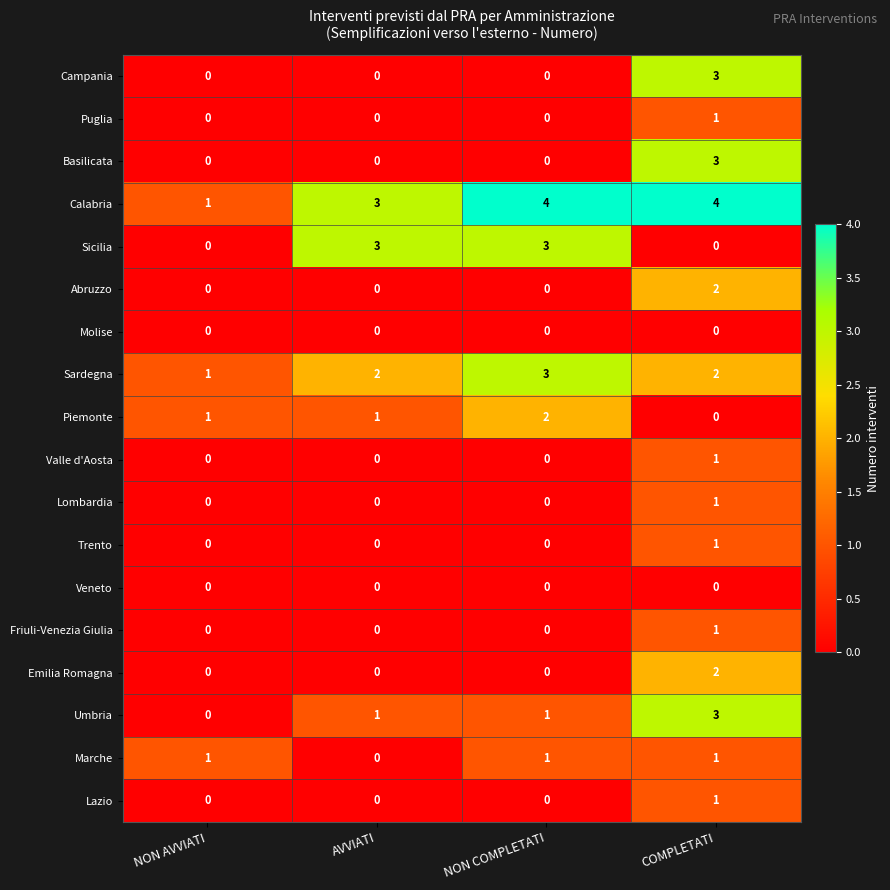

What is the total value across all series at NON COMPLETATI?

14